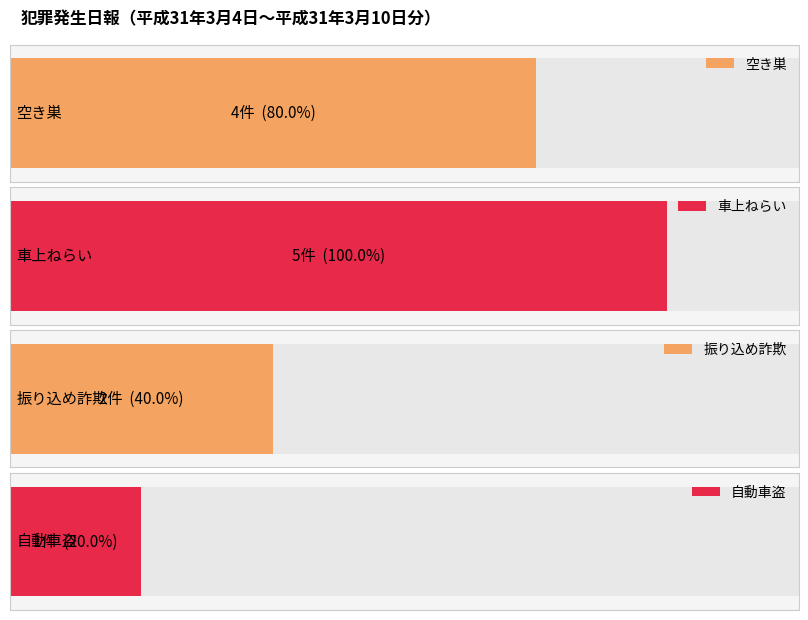

What is the approximate value at 車上ねらい?

5